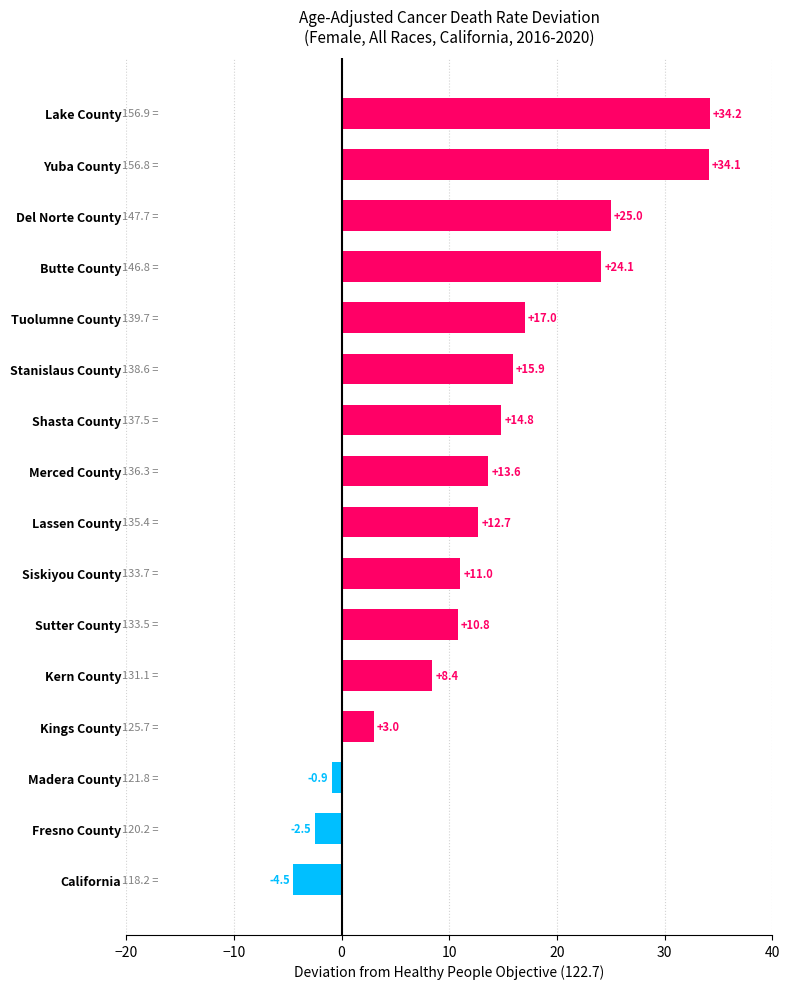

Reading top to bottom, transcribe all the data shown in this chart.

Lake County=34.2	Yuba County=34.1	Del Norte County=25.0	Butte County=24.1	Tuolumne County=17.0	Stanislaus County=15.9	Shasta County=14.8	Merced County=13.6	Lassen County=12.7	Siskiyou County=11.0	Sutter County=10.8	Kern County=8.4	Kings County=3.0	Madera County=-0.9	Fresno County=-2.5	California=-4.5